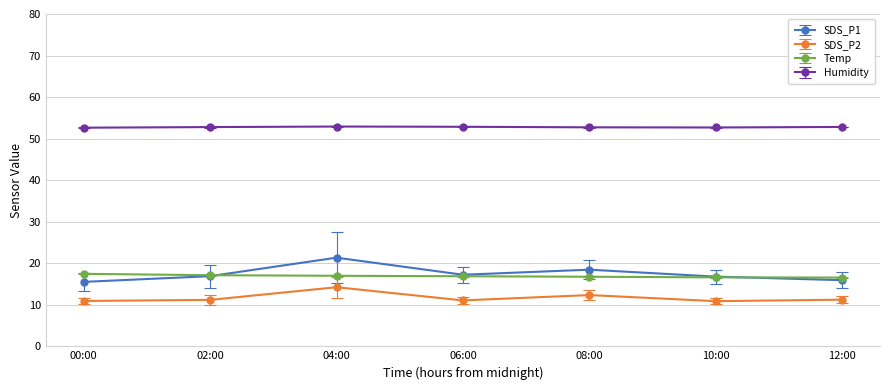

Count the number of categories in the chart.

7